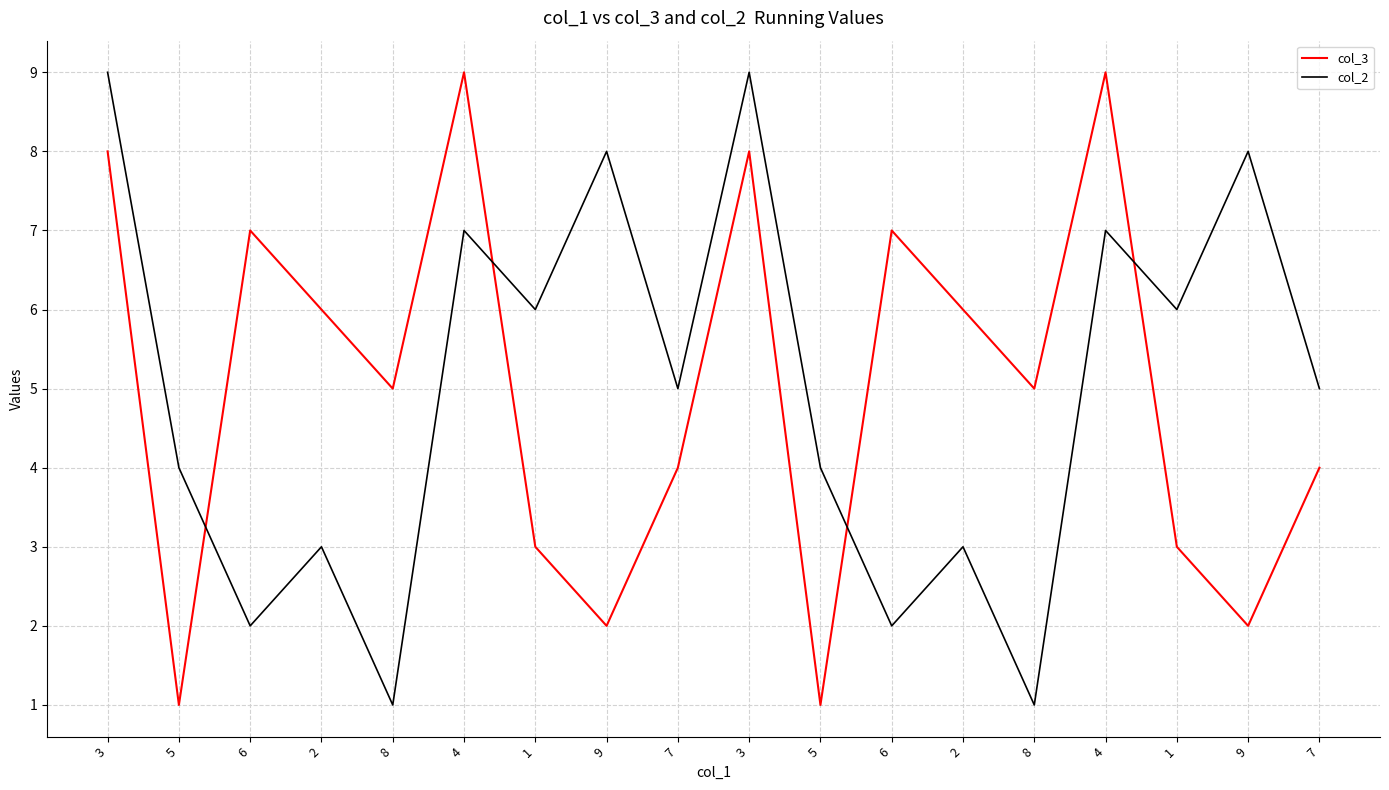

Does the chart display data point markers on the line(s)?

No